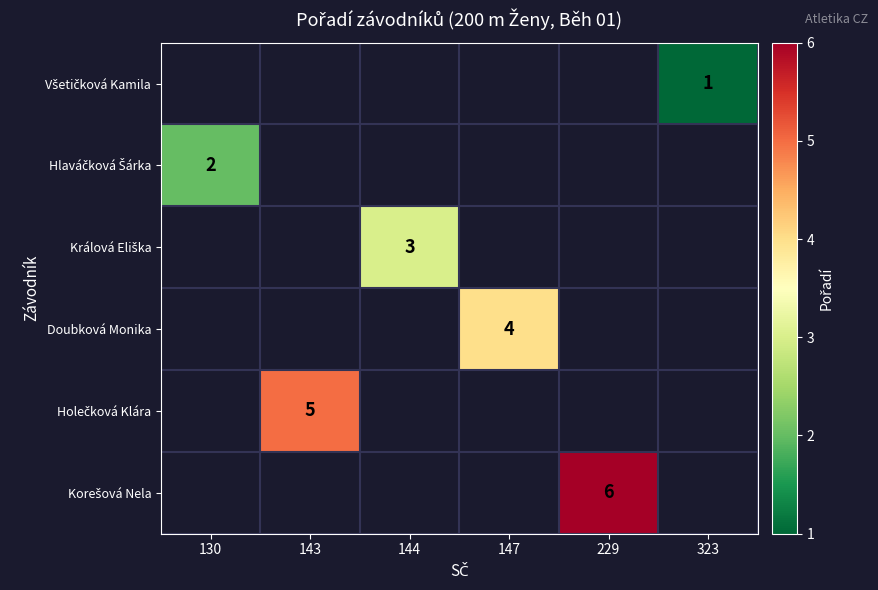

Rank the categories by Hlaváčková Šárka value from highest to lowest.

130, 143, 144, 147, 229, 323